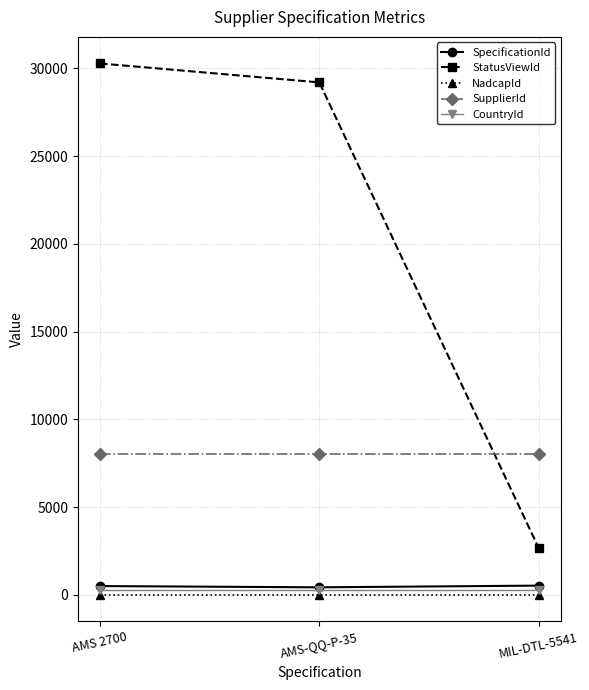

Which series changed the most between AMS-QQ-P-35 and MIL-DTL-5541?

StatusViewId